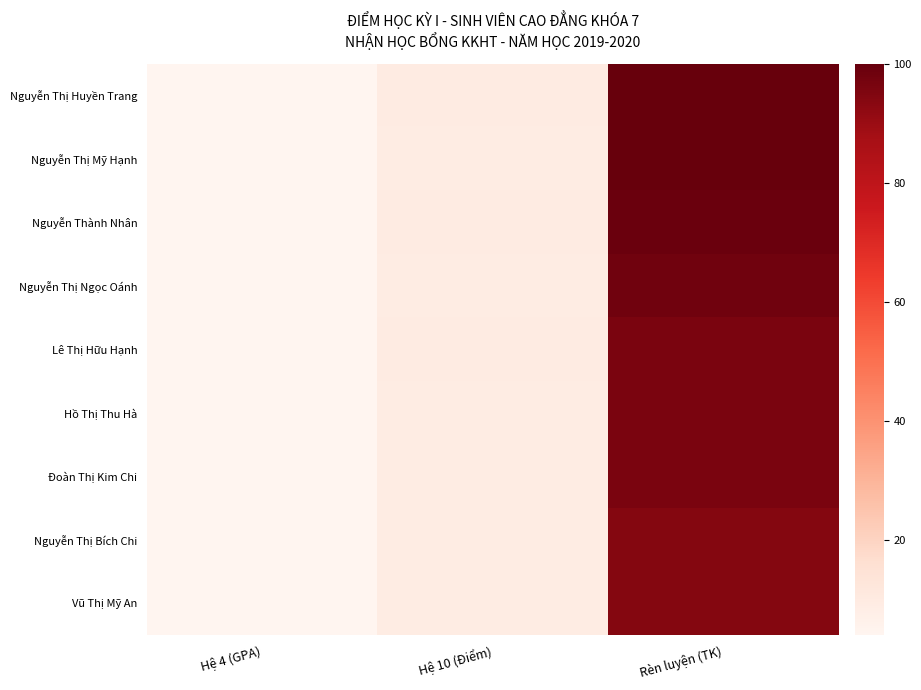

Reading left to right, transcribe all the data shown in this chart.

Nguyễn Thị Huyền Trang: Hệ 4 (GPA)=4.0	Hệ 10 (Điểm)=9.3	Rèn luyện (TK)=100.0
Nguyễn Thị Mỹ Hạnh: Hệ 4 (GPA)=4.0	Hệ 10 (Điểm)=9.1	Rèn luyện (TK)=100.0
Nguyễn Thành Nhân: Hệ 4 (GPA)=4.0	Hệ 10 (Điểm)=9.4	Rèn luyện (TK)=99.0
Nguyễn Thị Ngọc Oánh: Hệ 4 (GPA)=4.0	Hệ 10 (Điểm)=9.0	Rèn luyện (TK)=98.0
Lê Thị Hữu Hạnh: Hệ 4 (GPA)=4.0	Hệ 10 (Điểm)=9.3	Rèn luyện (TK)=96.0
Hồ Thị Thu Hà: Hệ 4 (GPA)=4.0	Hệ 10 (Điểm)=9.1	Rèn luyện (TK)=96.0
Đoàn Thị Kim Chi: Hệ 4 (GPA)=4.0	Hệ 10 (Điểm)=9.1	Rèn luyện (TK)=96.0
Nguyễn Thị Bích Chi: Hệ 4 (GPA)=4.0	Hệ 10 (Điểm)=9.1	Rèn luyện (TK)=94.0
Vũ Thị Mỹ An: Hệ 4 (GPA)=4.0	Hệ 10 (Điểm)=9.1	Rèn luyện (TK)=94.0